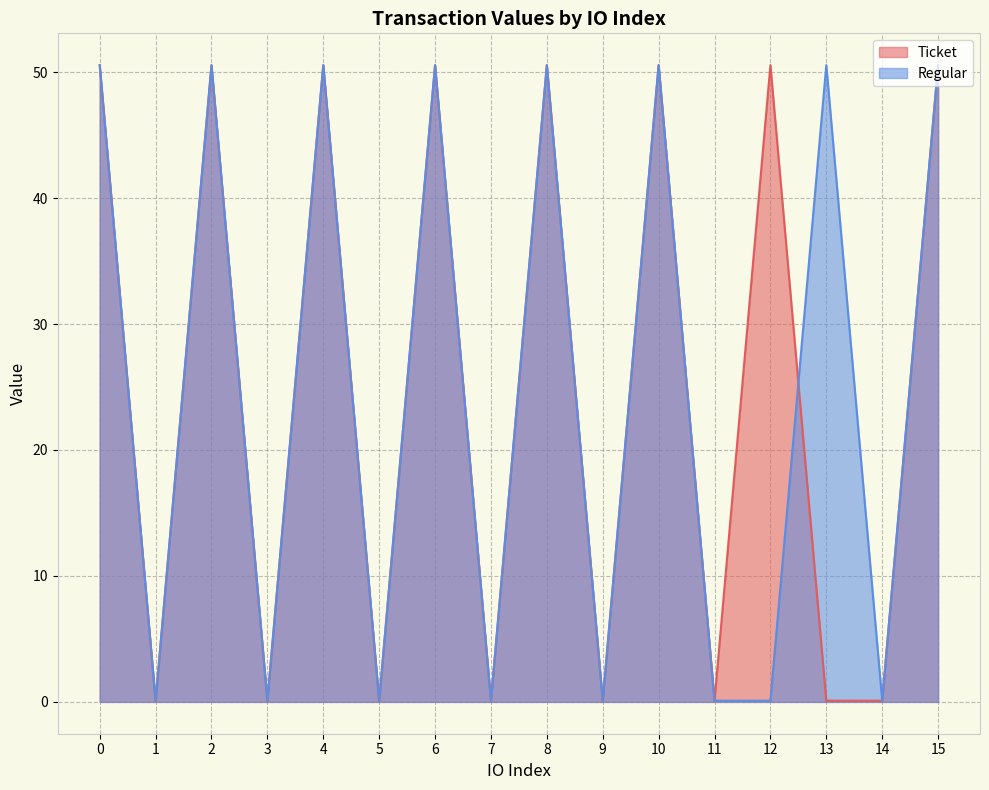

What is the sum of the Ticket values at 11 and 14?

0.2